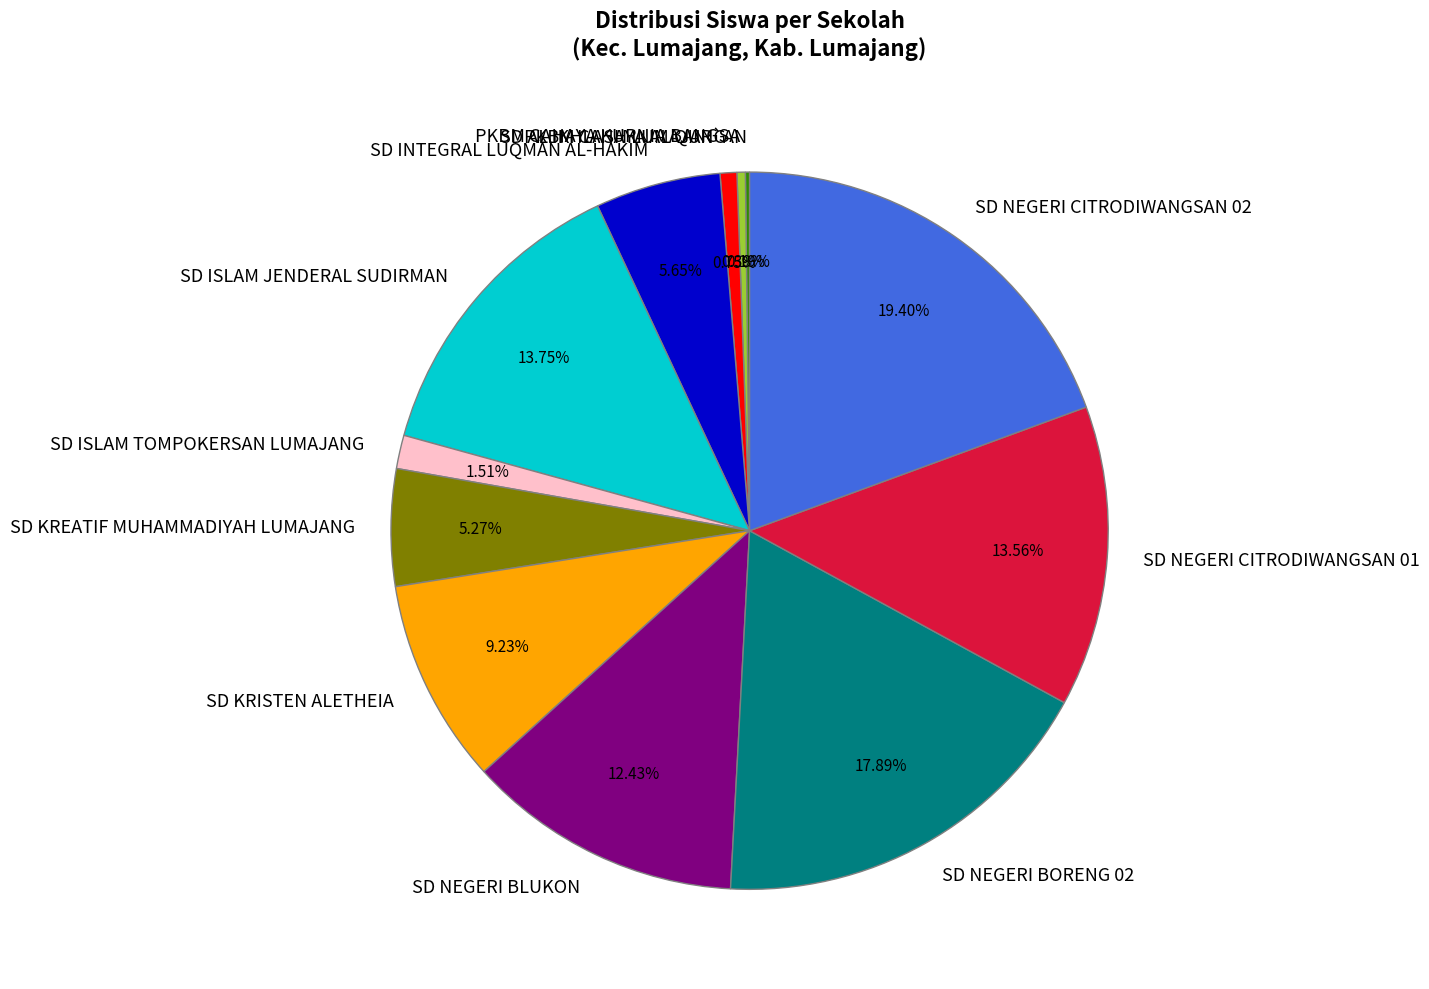

Is there a majority slice in this chart?

No